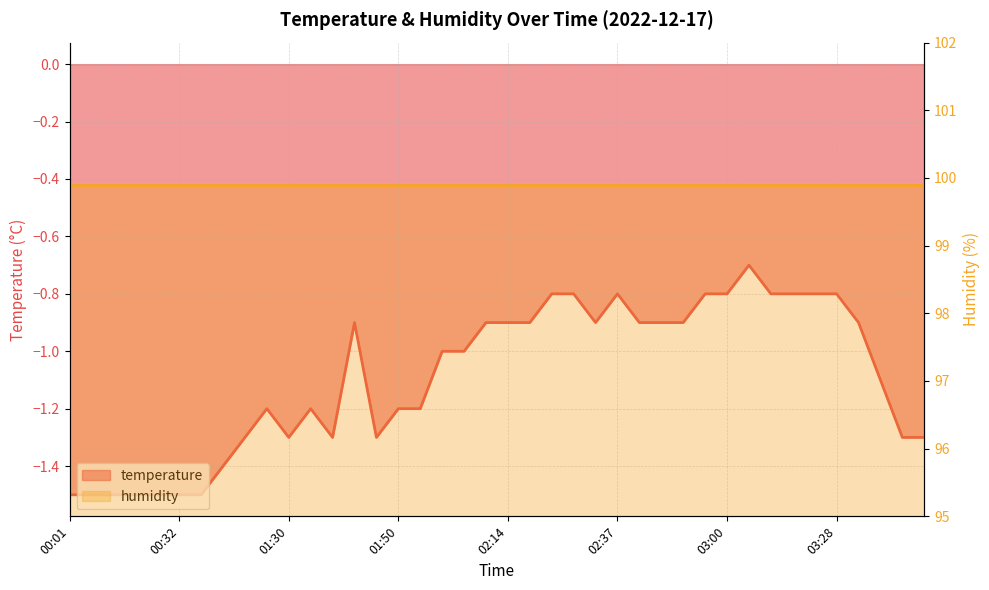

What is the difference between the second highest and second lowest values?

0.7